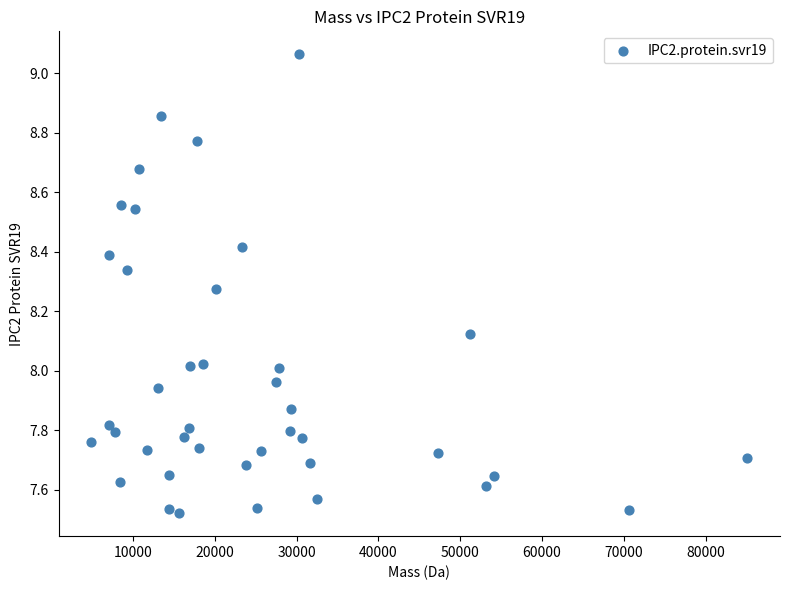

What is the range of Y values (max minus min)?

1.5